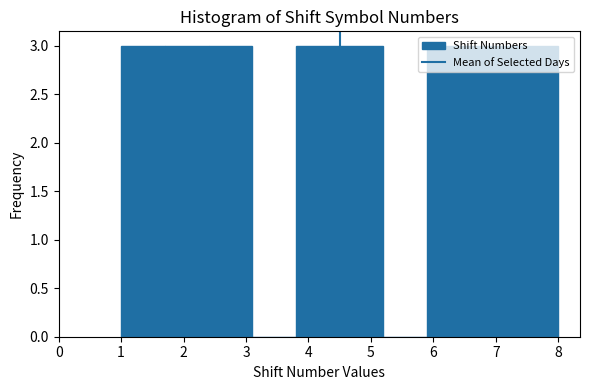

Reading left to right, transcribe this chart: for each bar, give the range it covers on the x-axis and its height. The values are not printed on the chart, so give them approximately, as read against the axis.

1.0 to 1.7: 3
1.7 to 2.4: 3
2.4 to 3.1: 3
3.1 to 3.8: 0
3.8 to 4.5: 3
4.5 to 5.2: 3
5.2 to 5.9: 0
5.9 to 6.6: 3
6.6 to 7.3: 3
7.3 to 8.0: 3